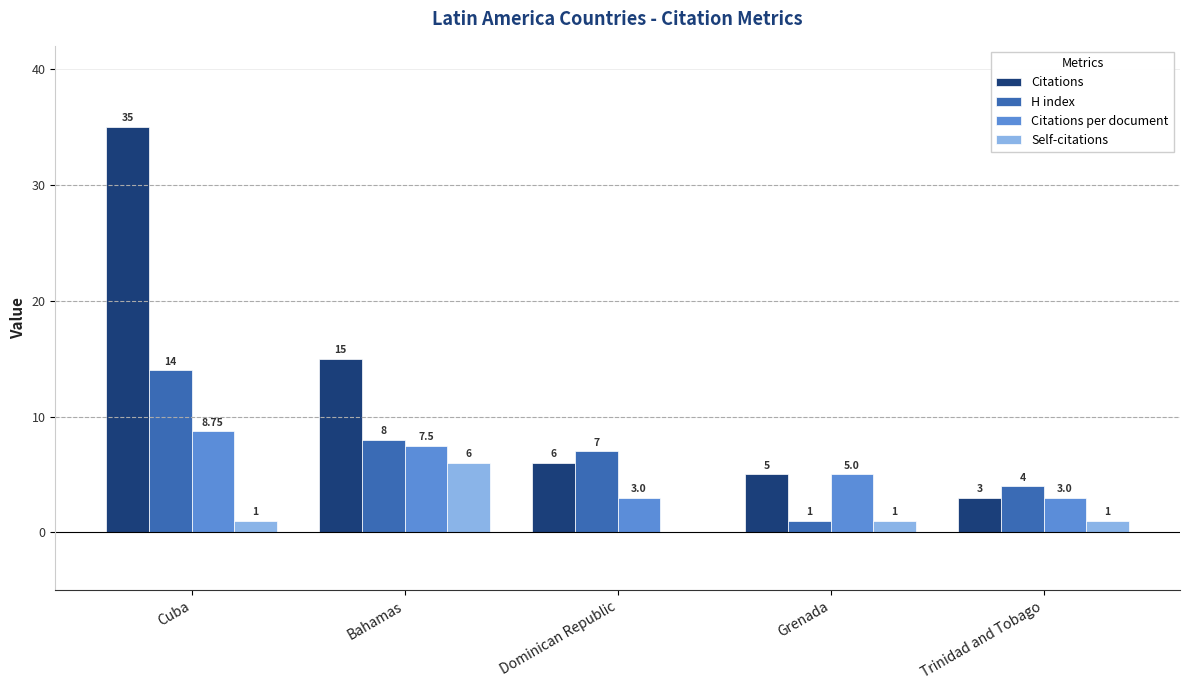

At which category does the chart reach its peak across all series?

Cuba